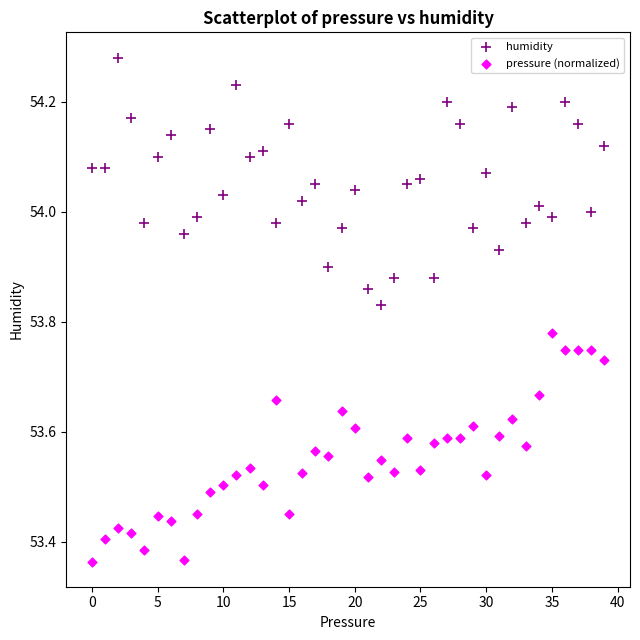

Which series contains the lowest Y value?

pressure (normalized)